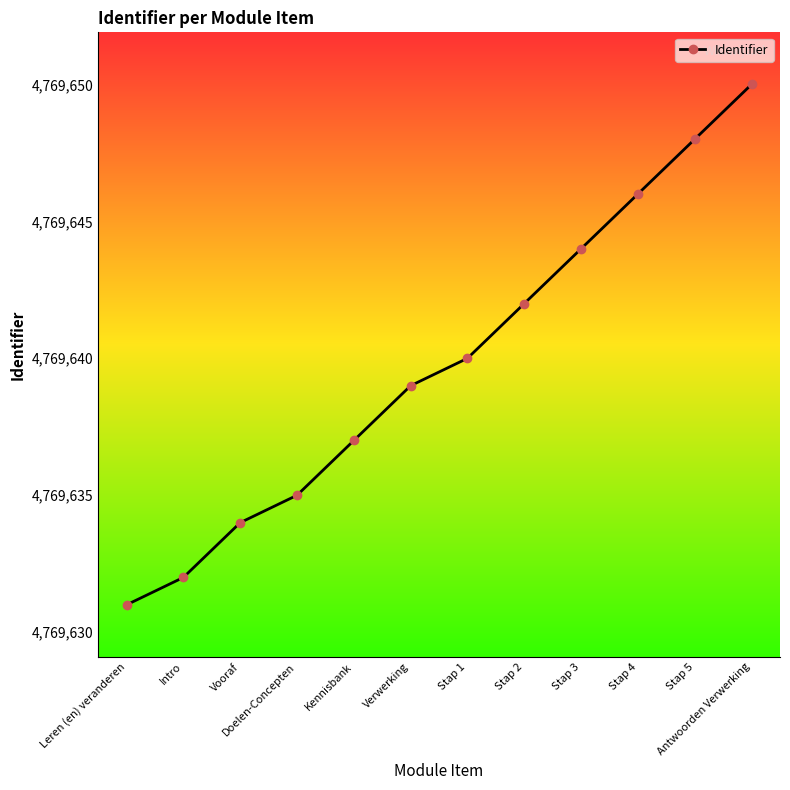

How many data points are less than 4769640?

6